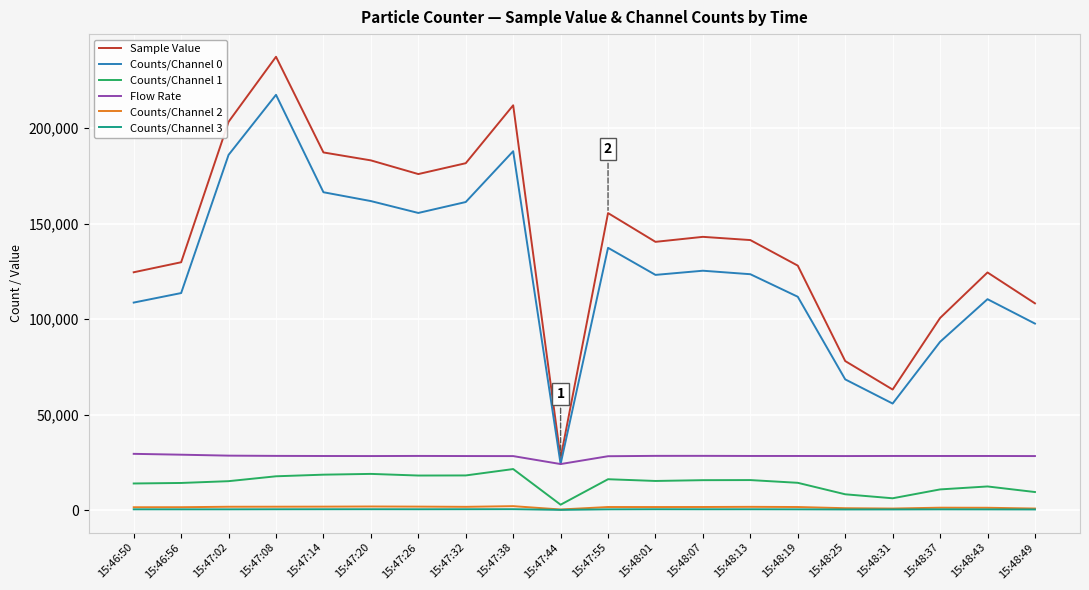

True or false: Counts/Channel 0 and Counts/Channel 1 intersect in this chart.

False